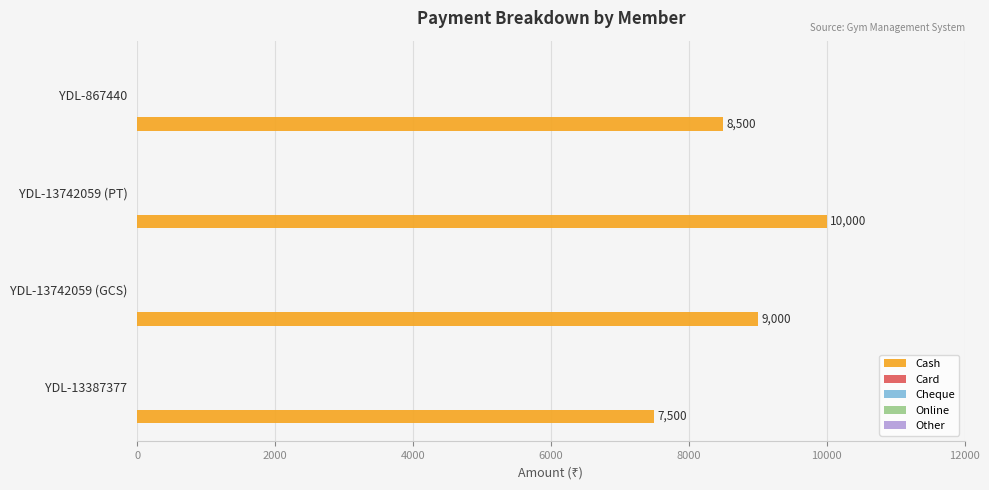

What is the sum of all values?

35000